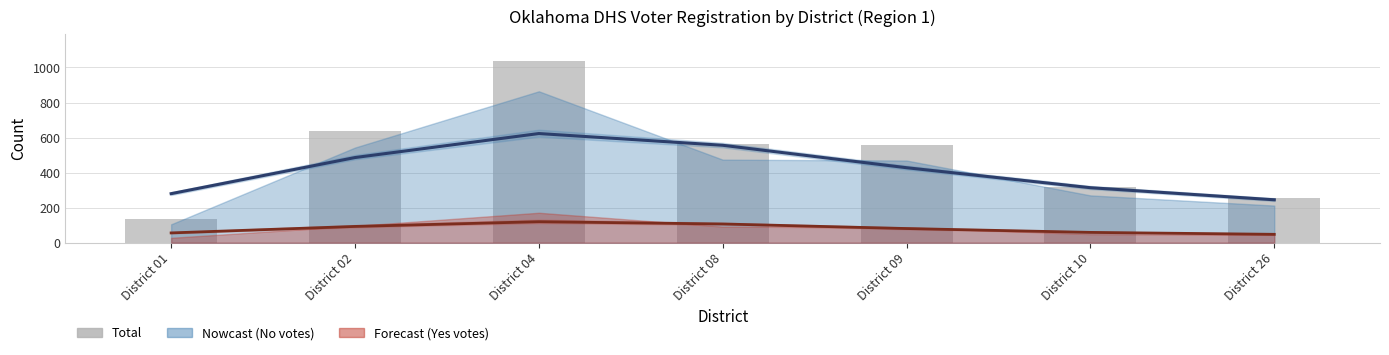

Read the Yes (smoothed) value at District 26, to the nearest 10.

50